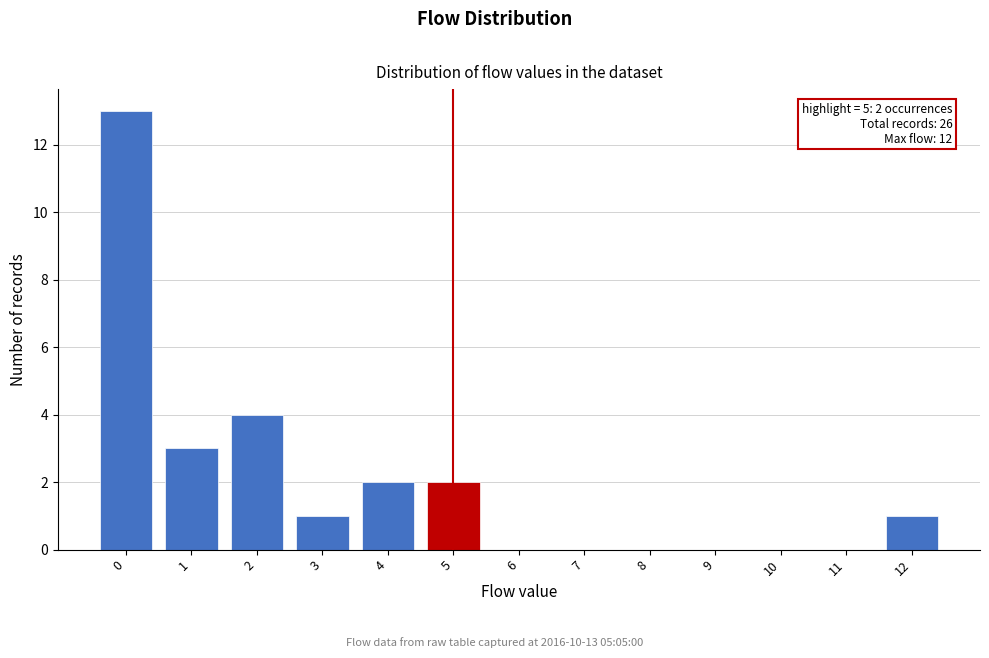

Reading left to right, transcribe all the data shown in this chart.

0=13	1=3	2=4	3=1	4=2	5=2	6=0	7=0	8=0	9=0	10=0	11=0	12=1